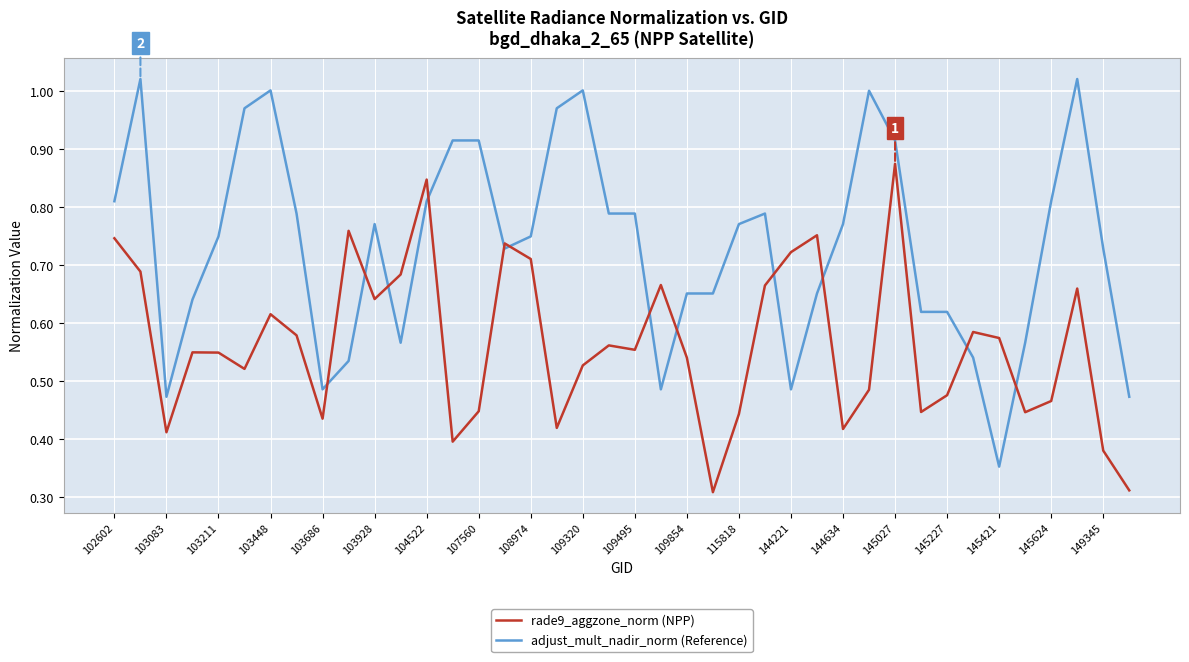

What is the sum of all rade9_aggzone_norm (NPP) values?

22.6